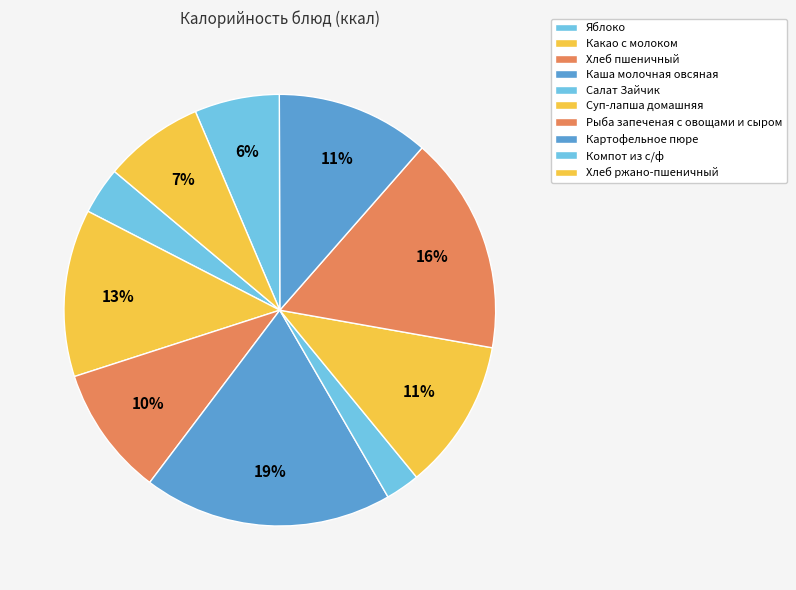

To the nearest percent, what is the difference between the largest and smallest slice percentages?

16%